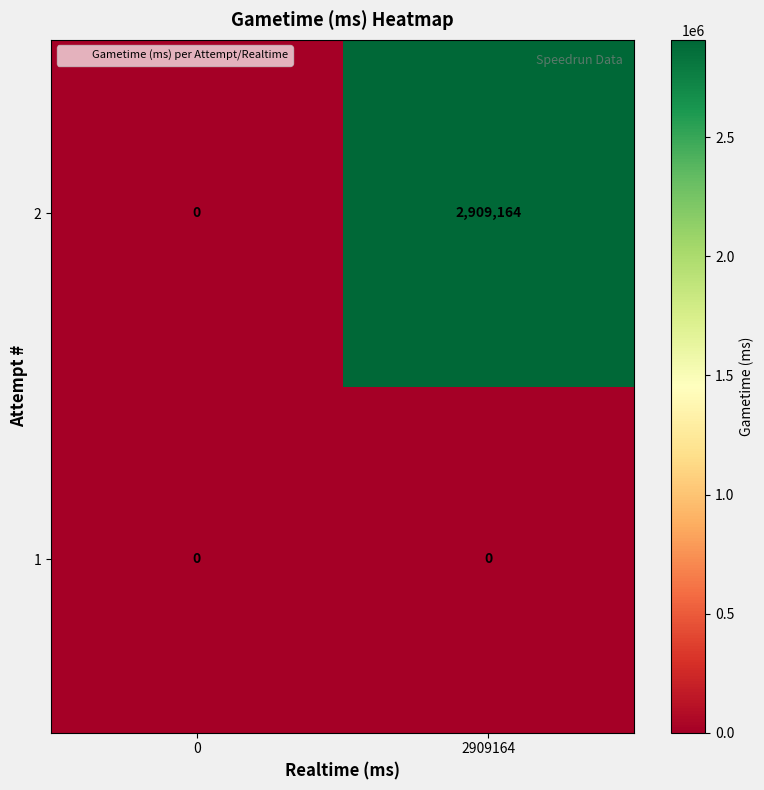

List the labels in order of 2 value, largest first.

2909164, 0